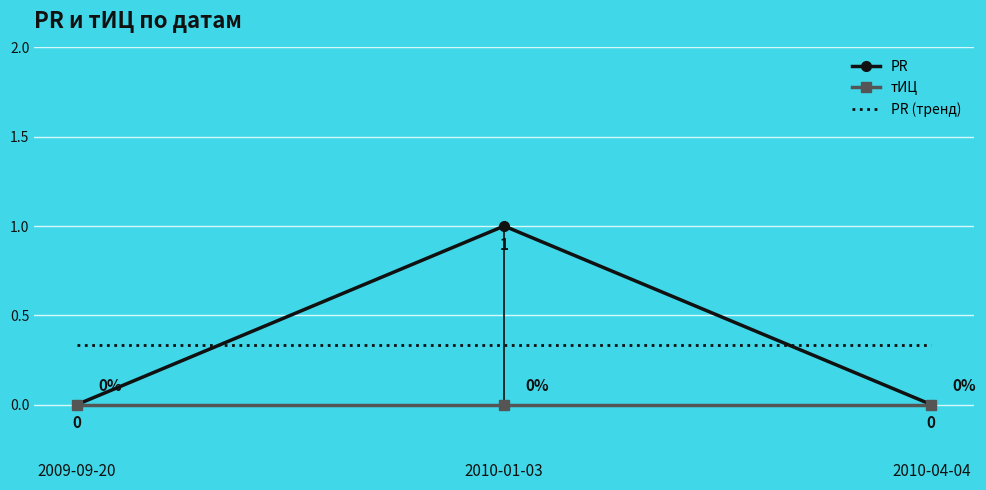

True or false: the data shows 0 at 2009-09-20.

True